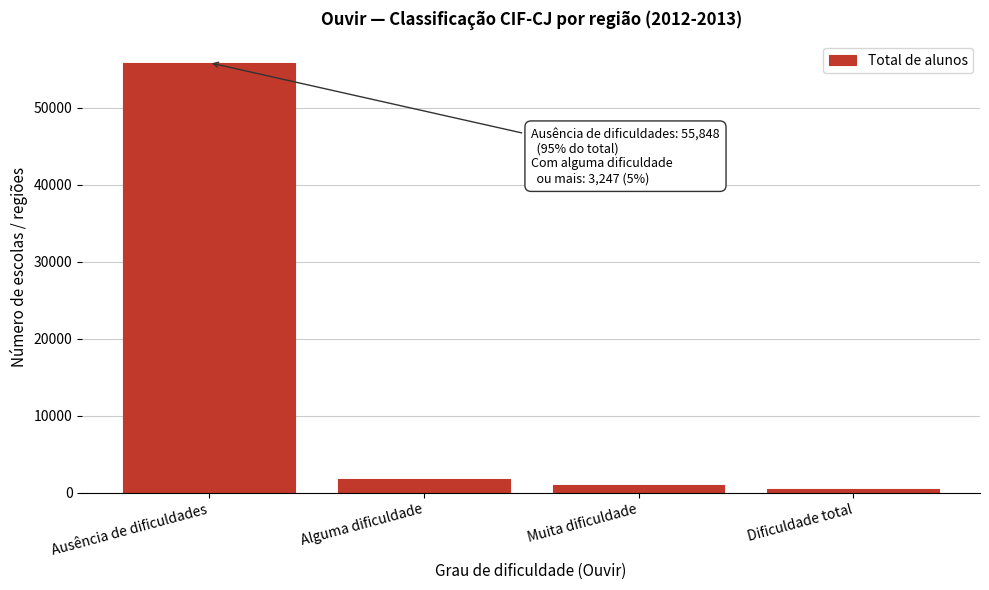

Reading left to right, transcribe all the data shown in this chart.

55848	1810	1016	421